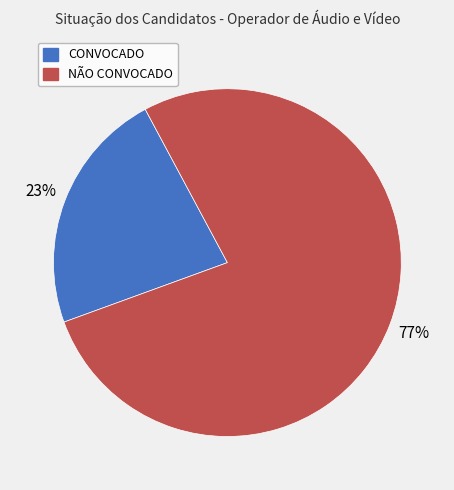

Rank the categories by value from highest to lowest.

NÃO CONVOCADO, CONVOCADO